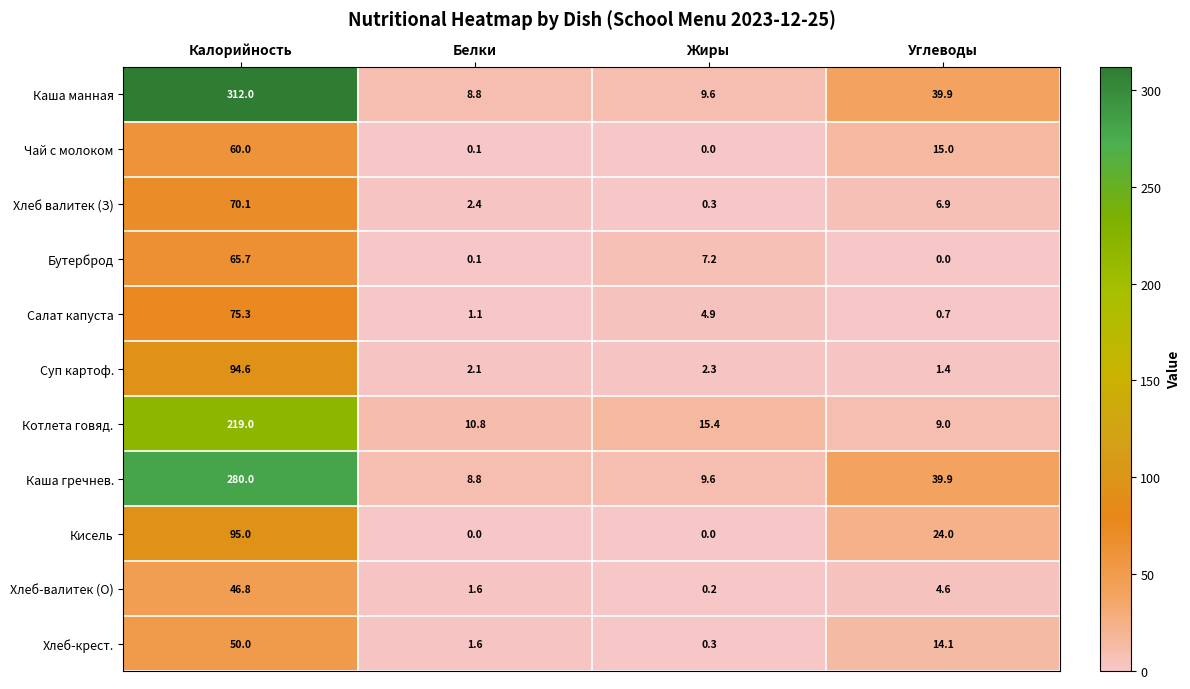

The value of Бутерброд at Углеводы is -45.5. True or false?

False